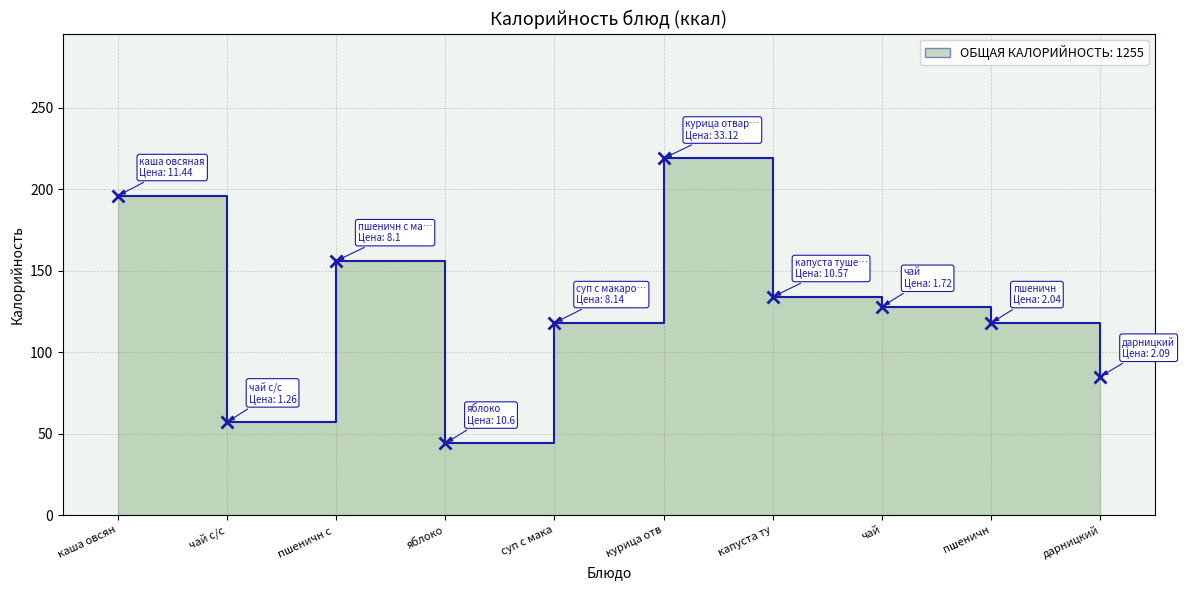

Is it true that the value at пшеничн с  is 72?

False